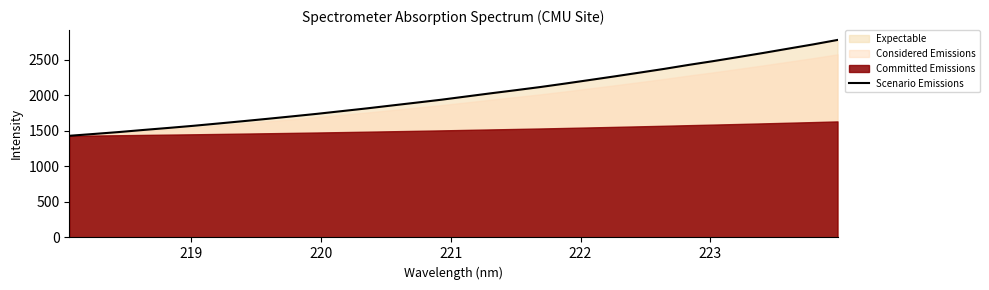

What is the value of the 24th point from the left?

2320.5